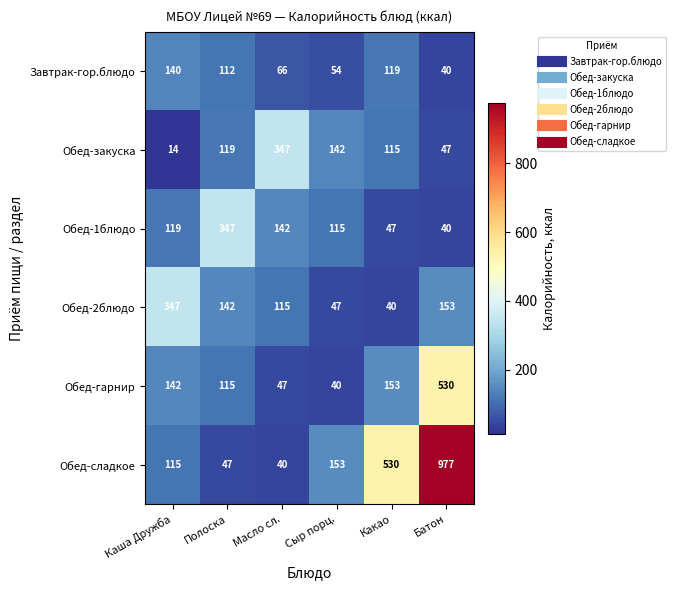

Read the Обед-сладкое value at Сыр порц..

153